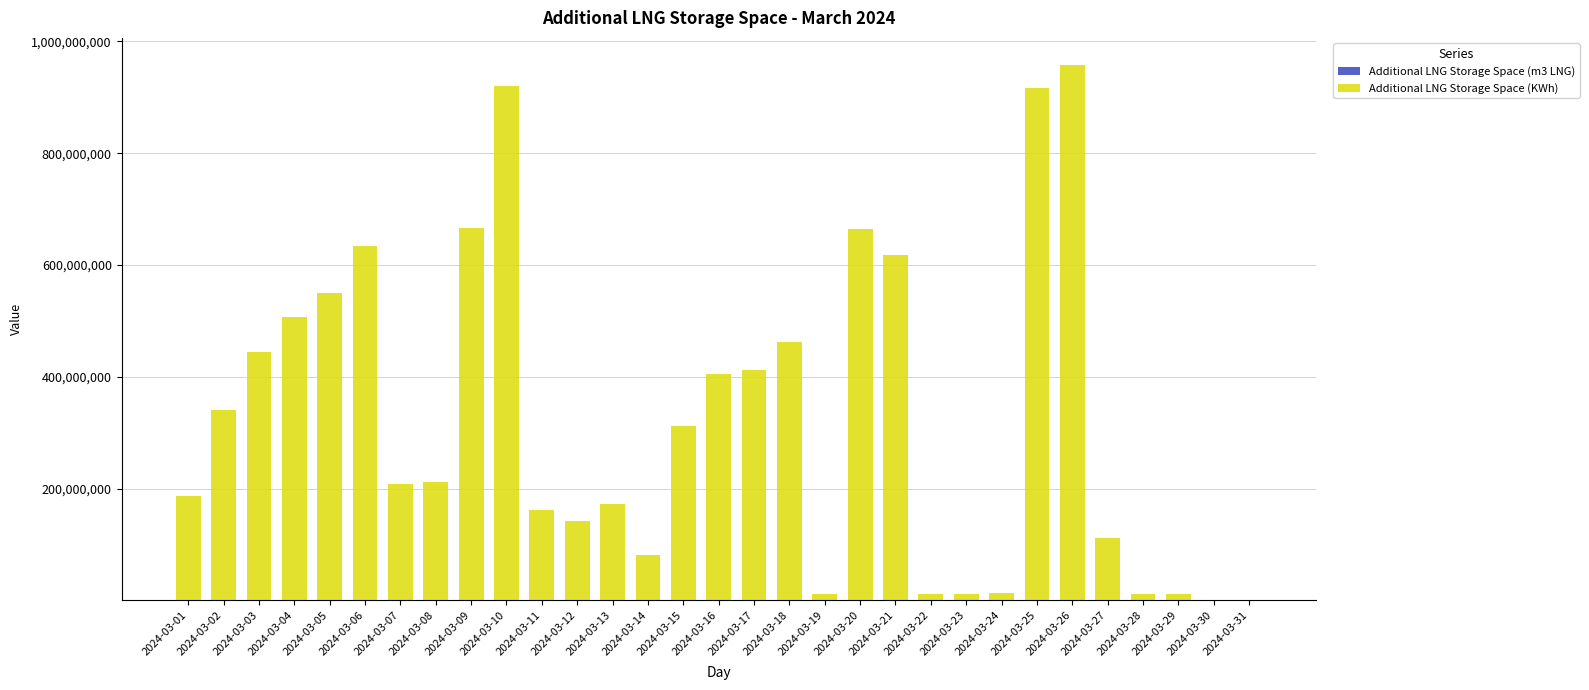

True or false: Additional LNG Storage Space (m3 LNG) has a value of 102863 at 2024-03-16.

False